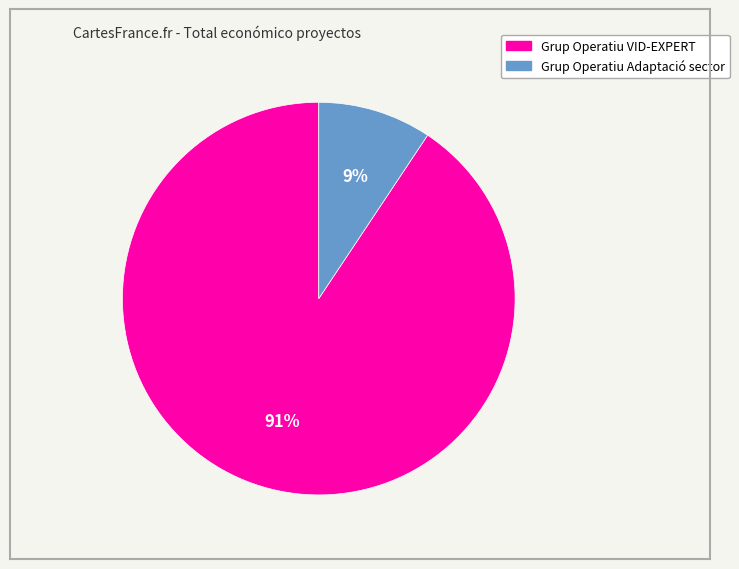

What is the majority slice?

Grup Operatiu VID-EXPERT